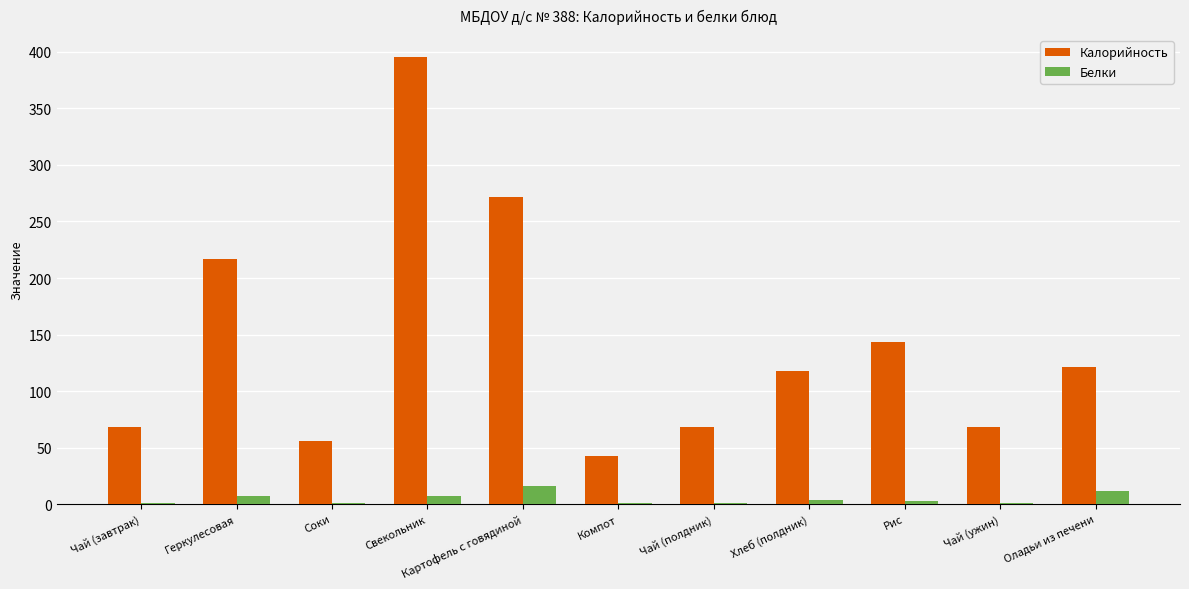

At which category is the sum across all series the highest?

Свекольник